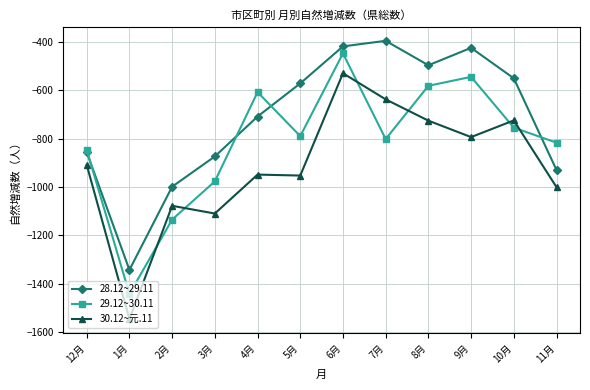

Rank the series by their average value, from highest to lowest.

28.12~29.11, 29.12~30.11, 30.12~元.11